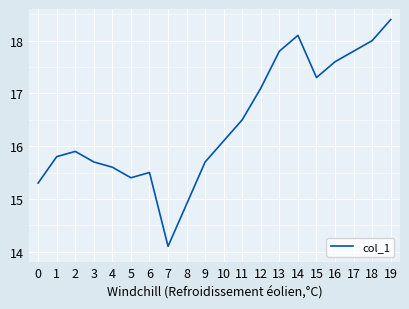

Reading left to right, transcribe all the data shown in this chart.

15.3	15.8	15.9	15.7	15.6	15.4	15.5	14.1	14.9	15.7	16.1	16.5	17.1	17.8	18.1	17.3	17.6	17.8	18.0	18.4